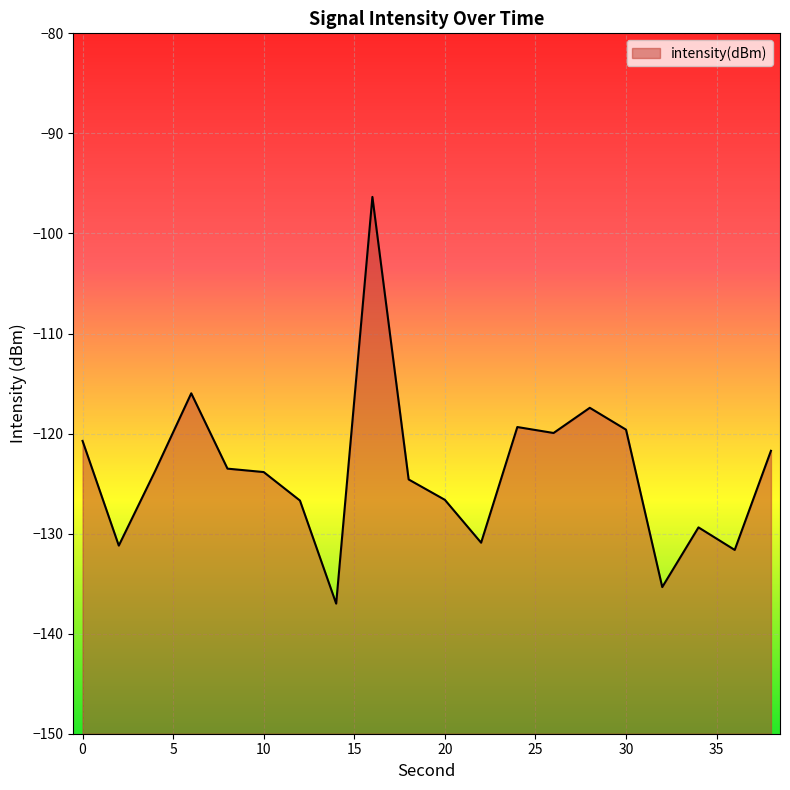

What is the sum of the values at 18 and 0?

-245.3